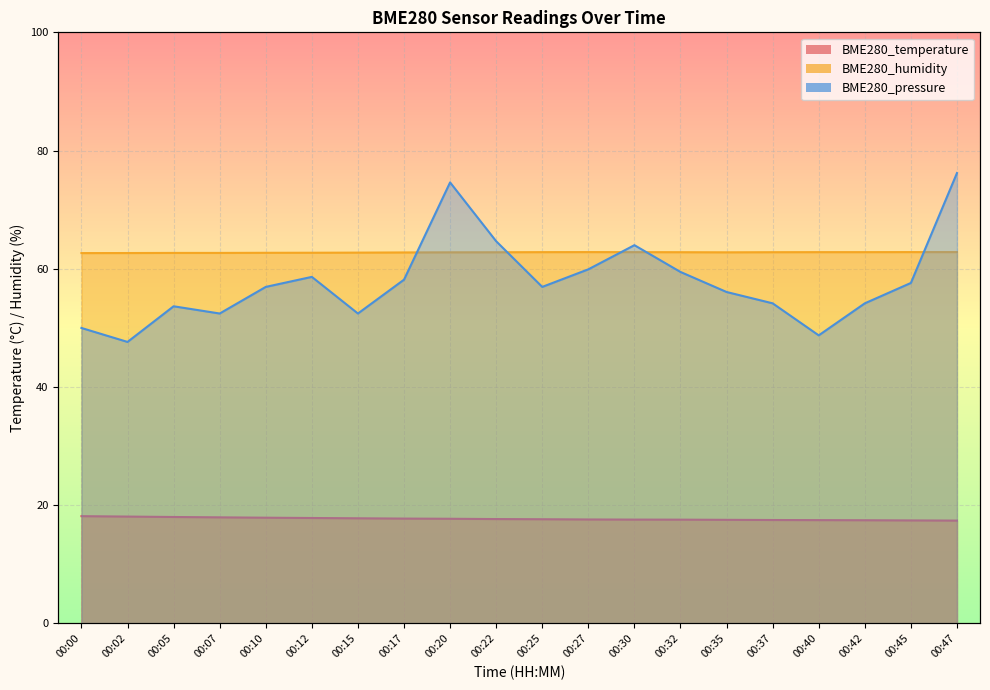

How many series are shown in this chart?

3